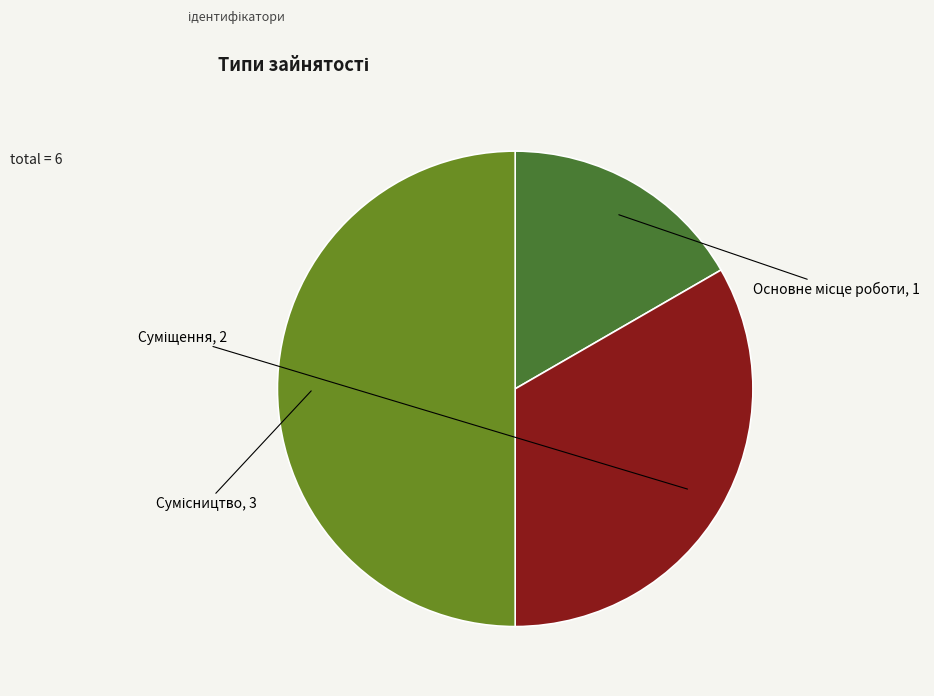

Between Сумісництво and Основне місце роботи, which is larger?

Сумісництво